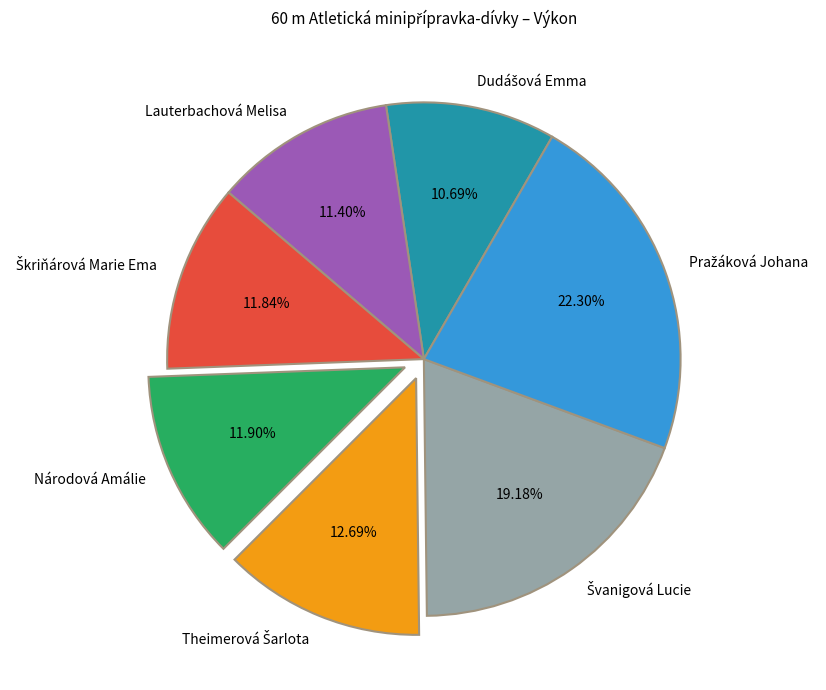

Is the sum of Lauterbachová Melisa and Národová Amálie greater than half?

No